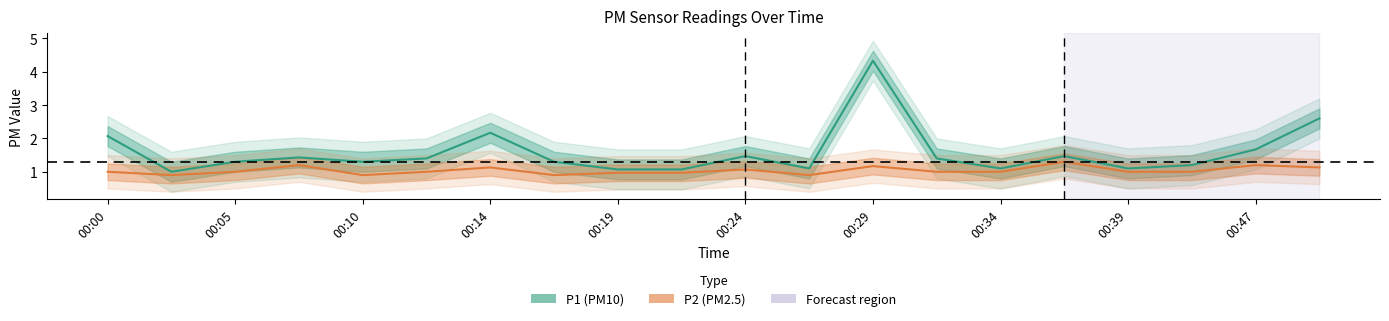

How many lines are shown in the chart?

2